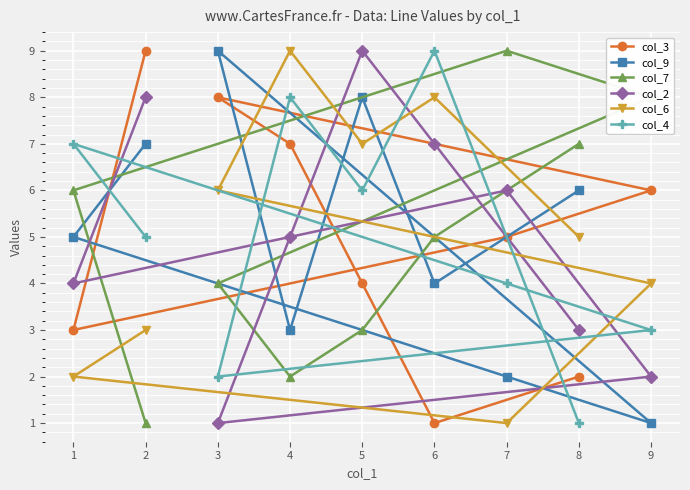

True or false: col_9 has more than 0 points higher than both neighbors.

True